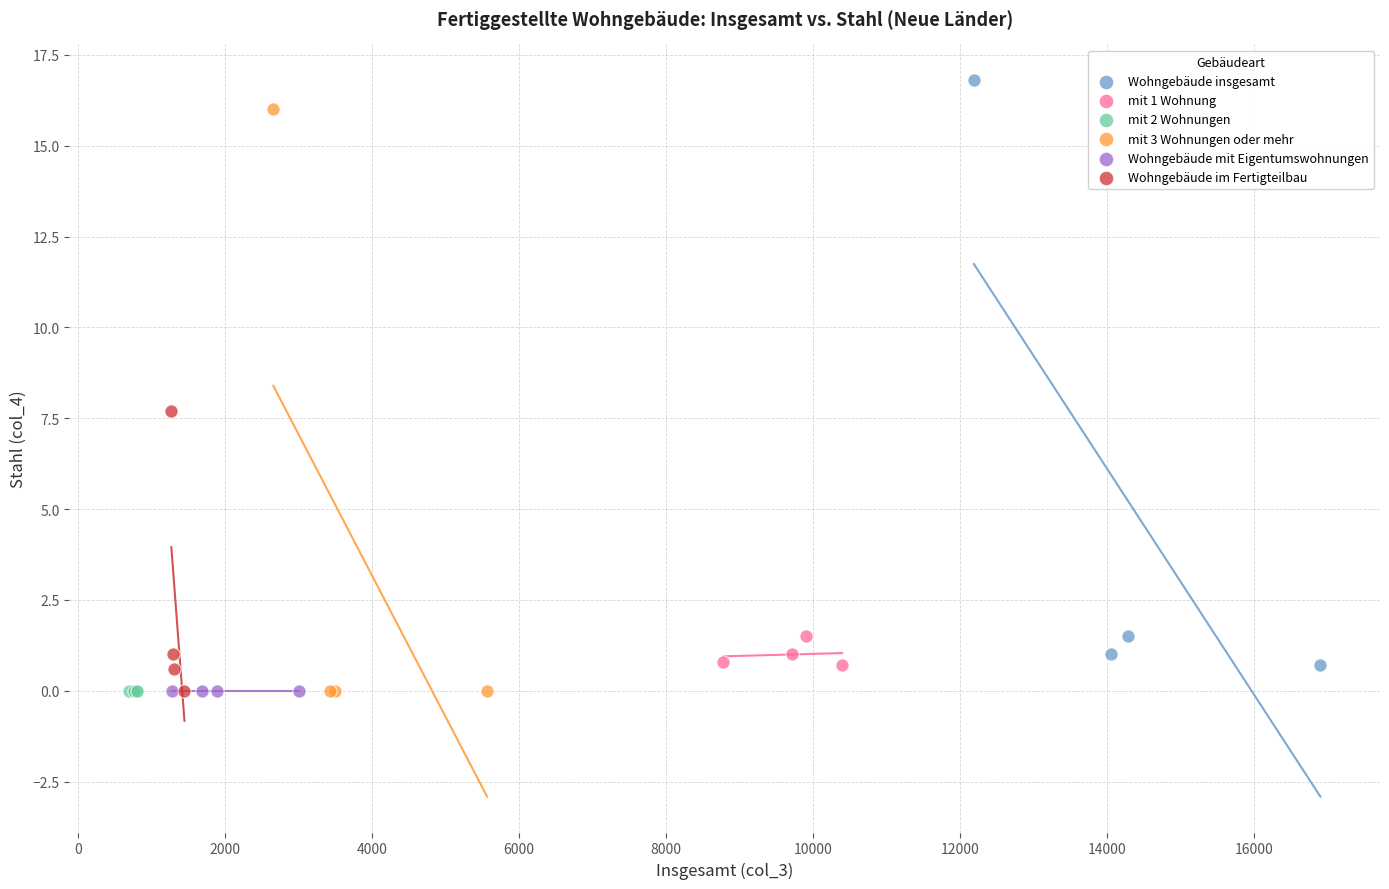

Which series reaches the maximum Y coordinate?

Wohngebäude insgesamt